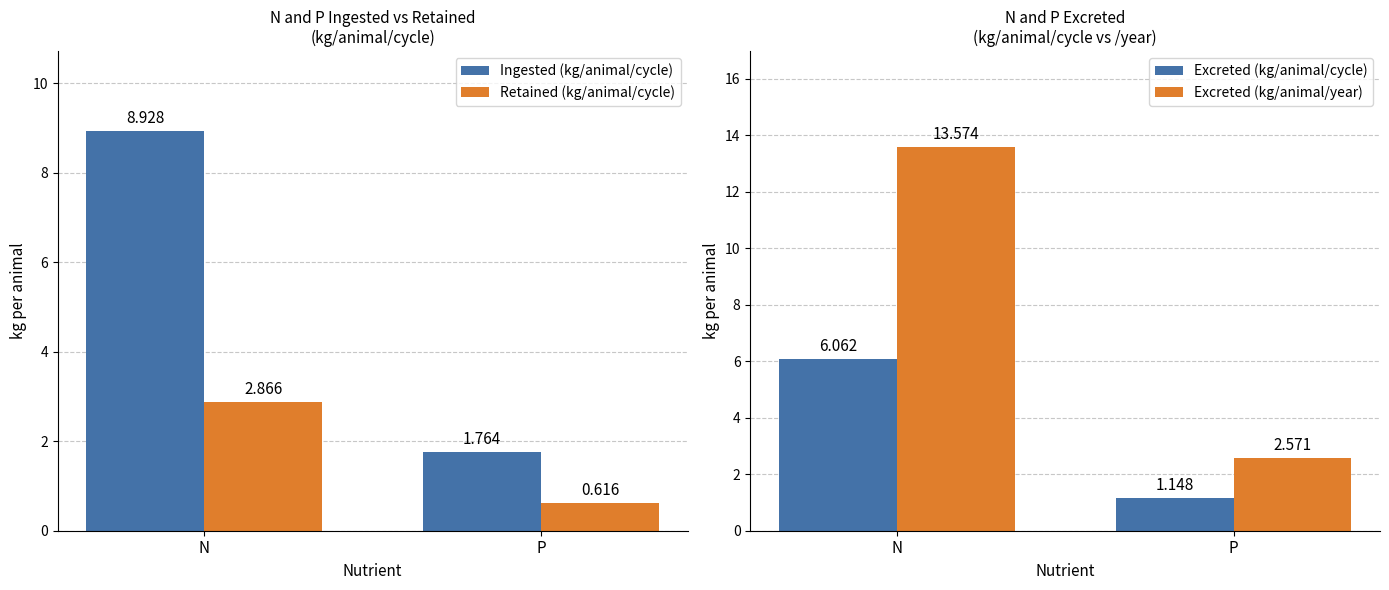

How many bars are there in total?

8